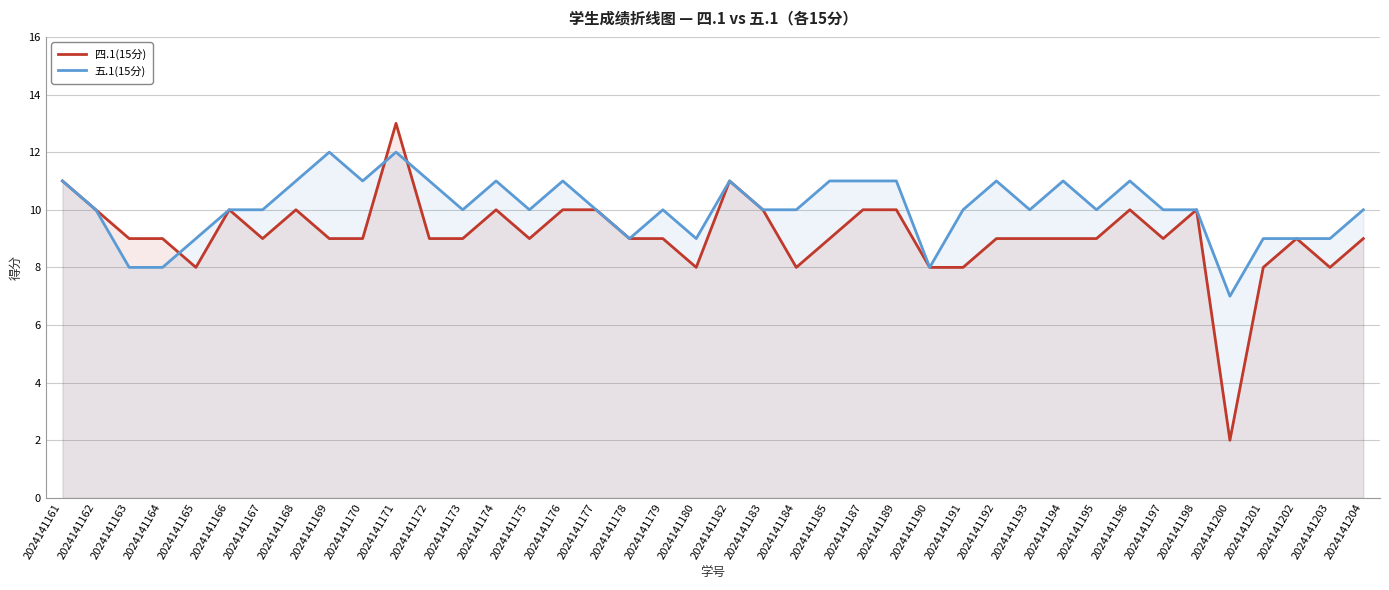

True or false: 四.1(15分) has a value of 8 at 2024141201.

True